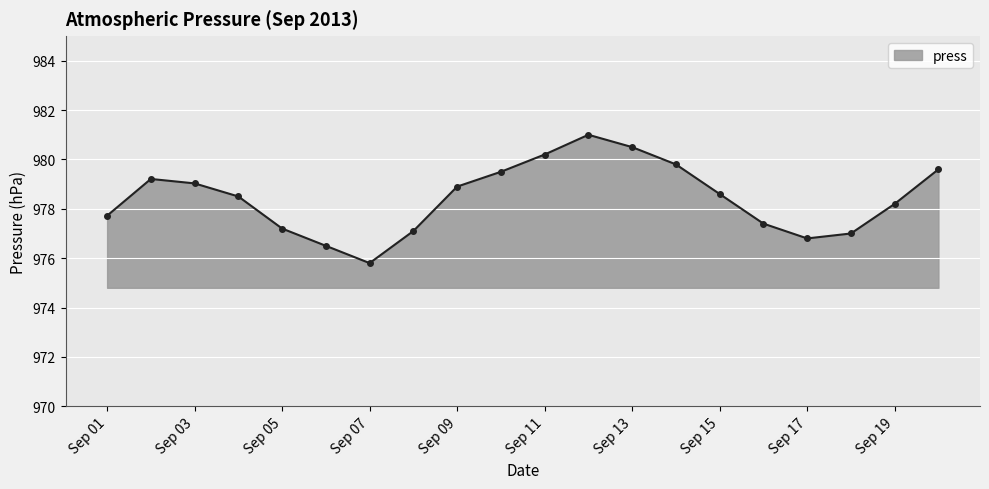

True or false: there are more than 0 points higher than both neighbors.

True